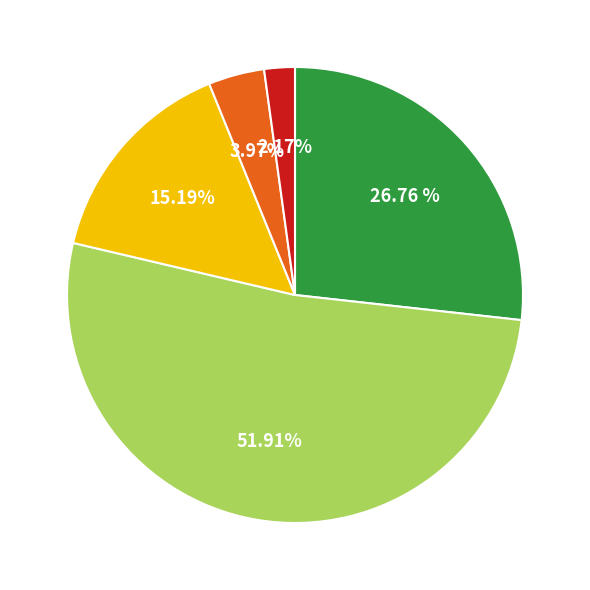

Count the number of slices in the pie.

5